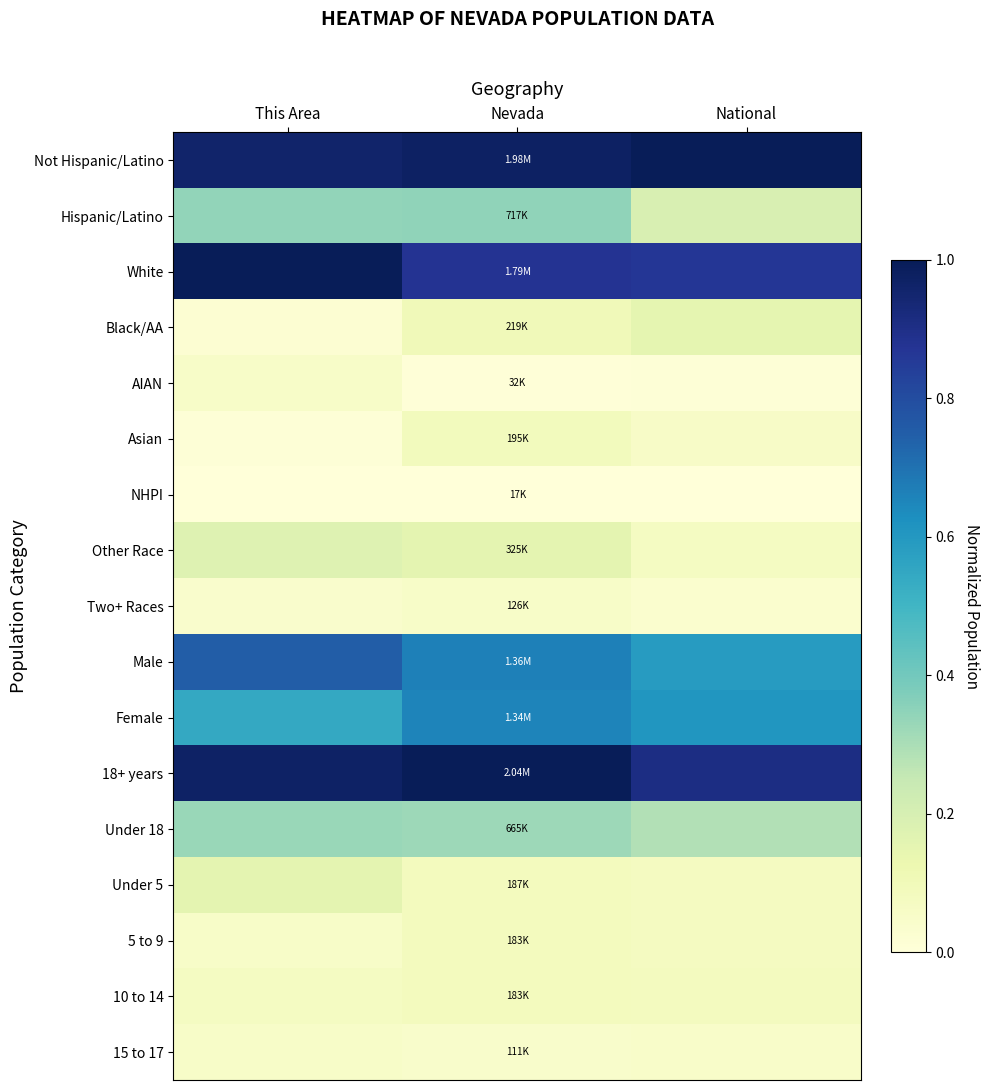

Reading left to right, extract all data points from this chart.

Not Hispanic/Latino: This Area=1.0	Nevada=1.0	National=1.0
Hispanic/Latino: This Area=0.3	Nevada=0.3	National=0.2
White: This Area=1.0	Nevada=0.9	National=0.9
Black/AA: This Area=0.0	Nevada=0.1	National=0.1
AIAN: This Area=0.1	Nevada=0.0	National=0.0
Asian: This Area=0.0	Nevada=0.1	National=0.1
NHPI: This Area=0.0	Nevada=0.0	National=0.0
Other Race: This Area=0.2	Nevada=0.2	National=0.1
Two+ Races: This Area=0.0	Nevada=0.1	National=0.0
Male: This Area=0.8	Nevada=0.7	National=0.6
Female: This Area=0.5	Nevada=0.7	National=0.6
18+ years: This Area=1.0	Nevada=1.0	National=0.9
Under 18: This Area=0.3	Nevada=0.3	National=0.3
Under 5: This Area=0.2	Nevada=0.1	National=0.1
5 to 9: This Area=0.1	Nevada=0.1	National=0.1
10 to 14: This Area=0.1	Nevada=0.1	National=0.1
15 to 17: This Area=0.1	Nevada=0.0	National=0.0